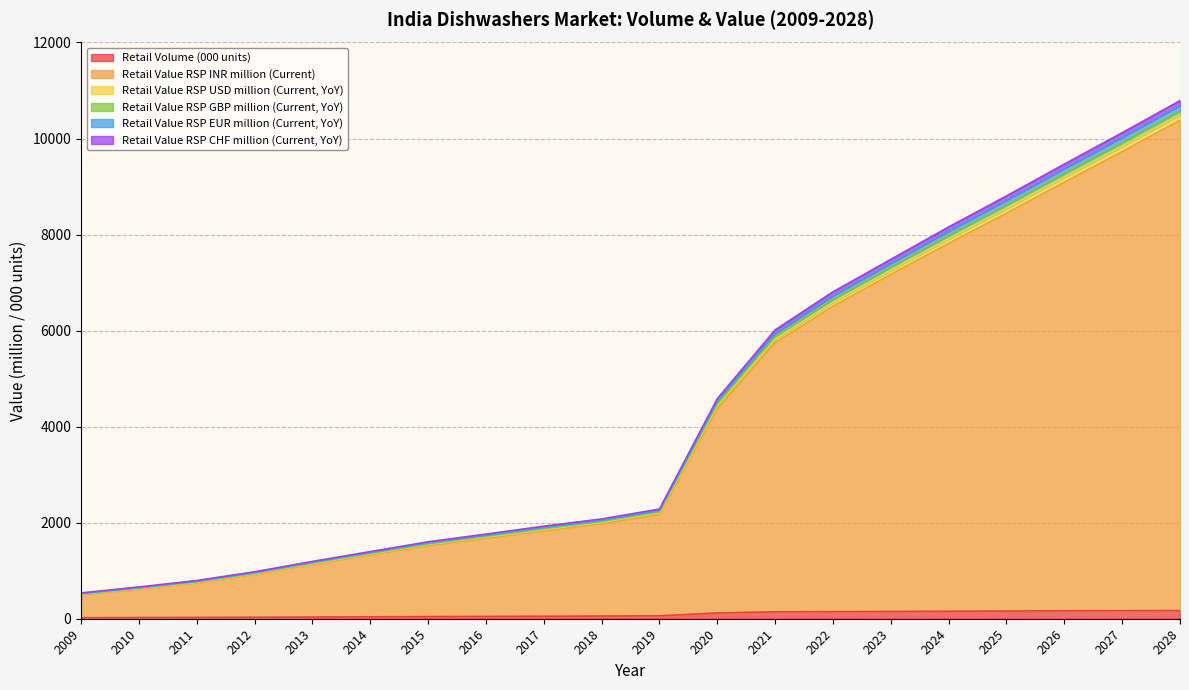

What is the average value of the Retail Value RSP INR million (Current) series?

4184.2